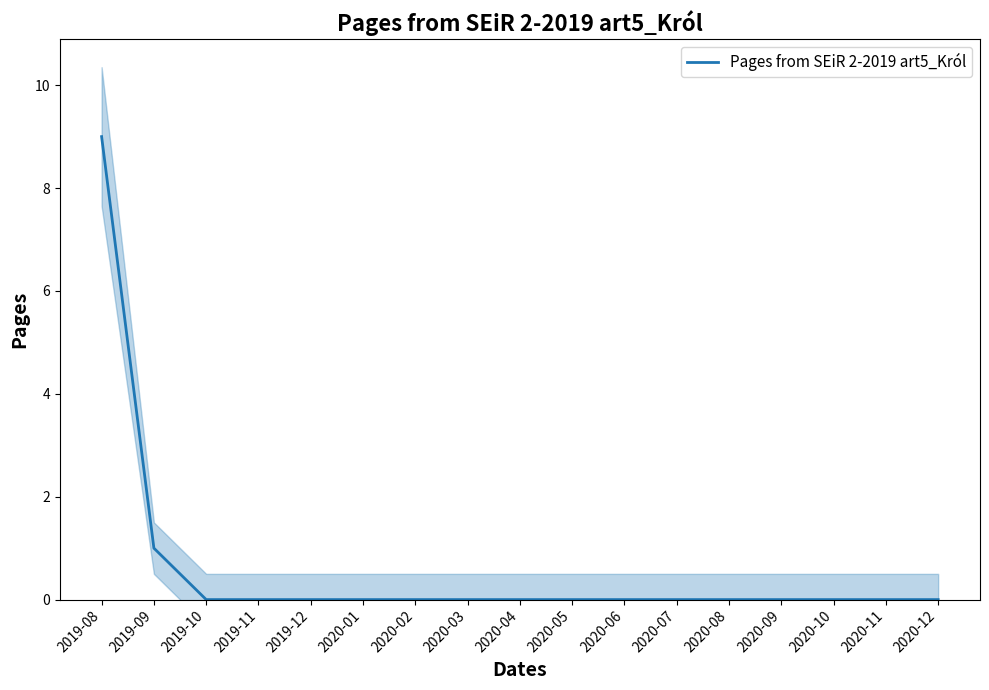

What is the sum of all values?

10